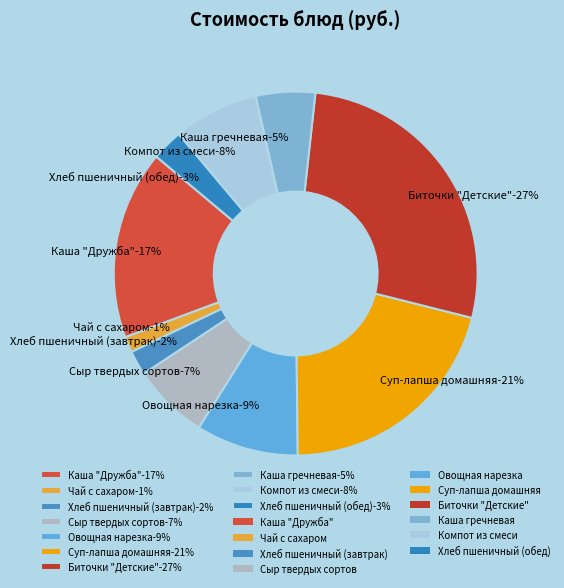

Which slice is the smallest?

Чай с сахаром